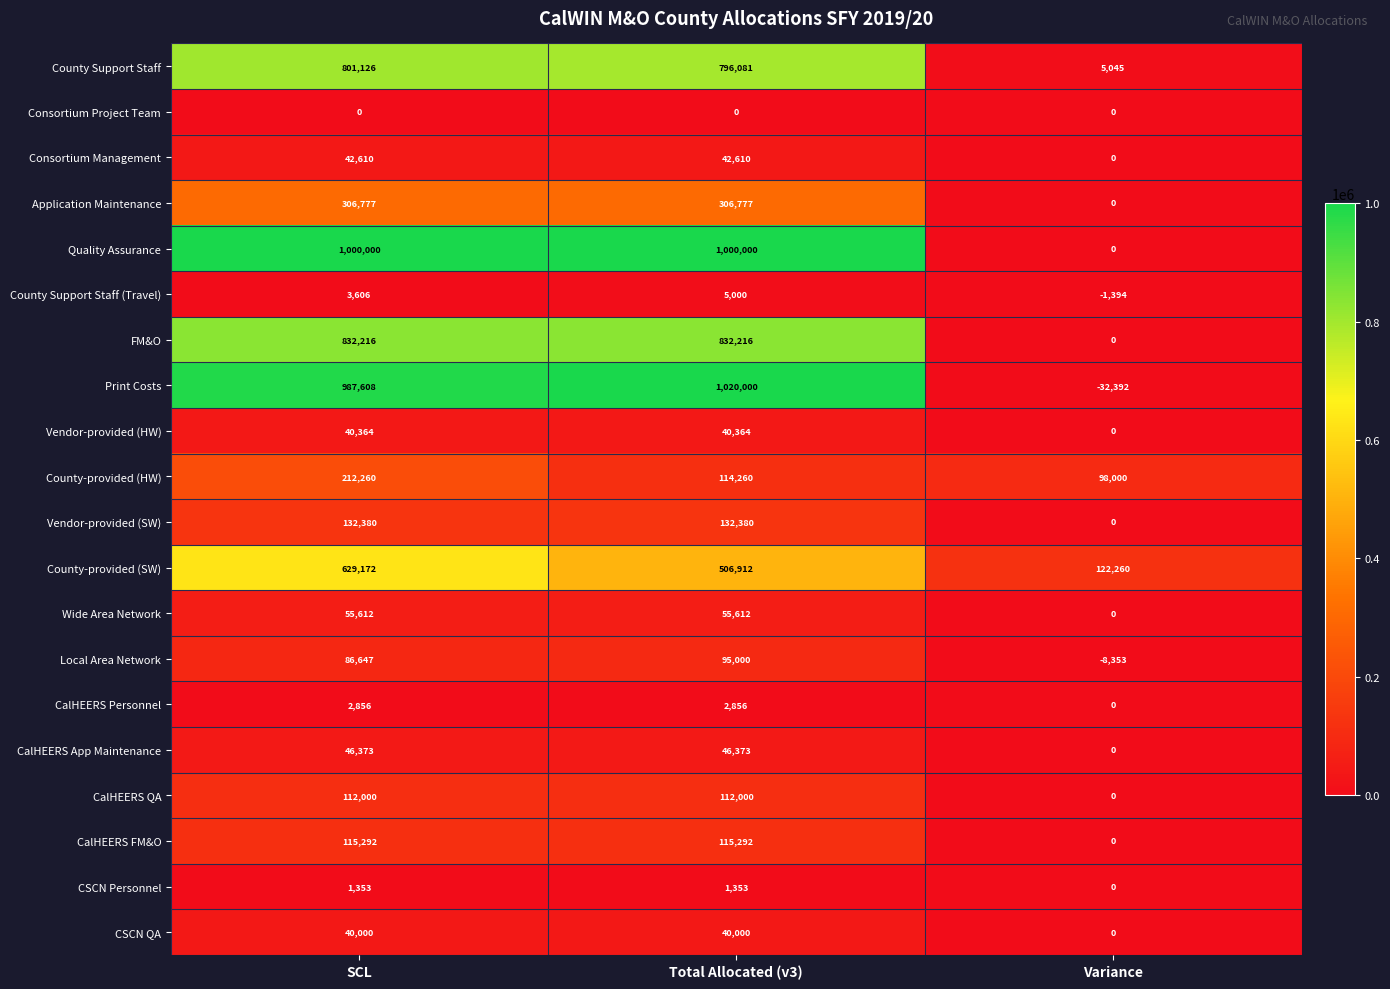

The value of Vendor-provided (HW) at Variance is 27822. True or false?

False